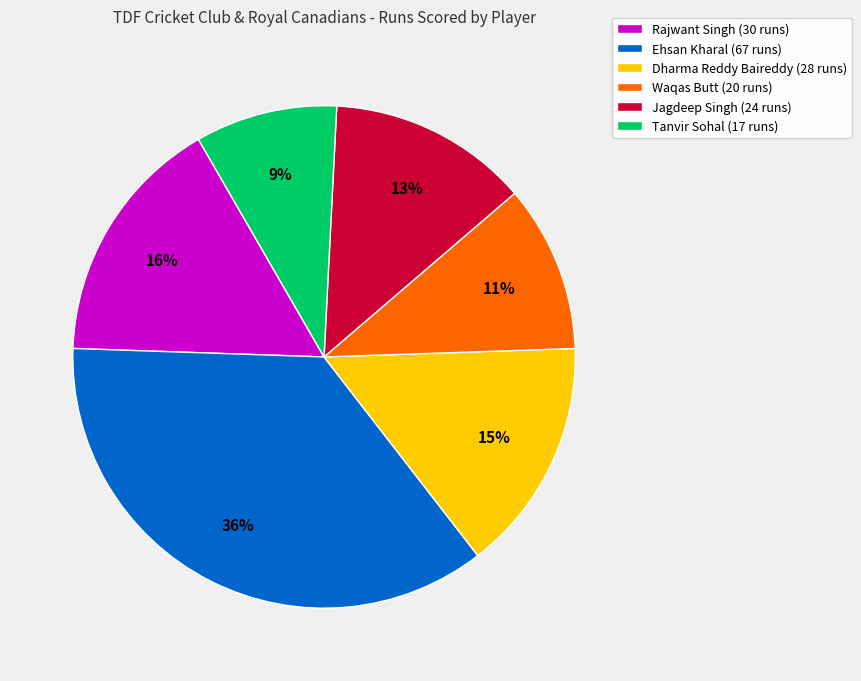

Rank the categories by value from lowest to highest.

Tanvir Sohal, Waqas Butt, Jagdeep Singh, Dharma Reddy Baireddy, Rajwant Singh, Ehsan Kharal